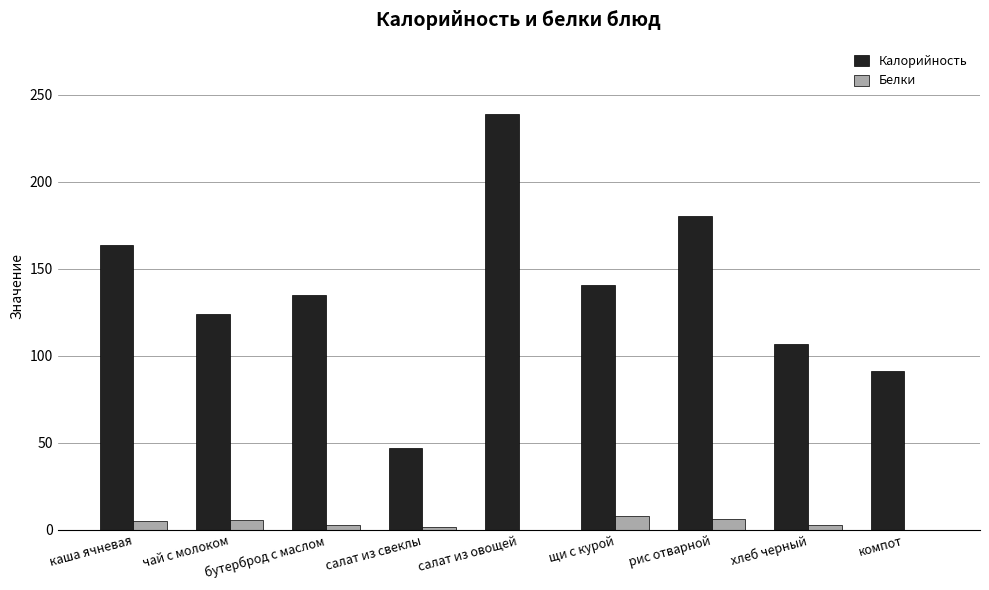

At which category does the chart reach its peak across all series?

салат из овощей